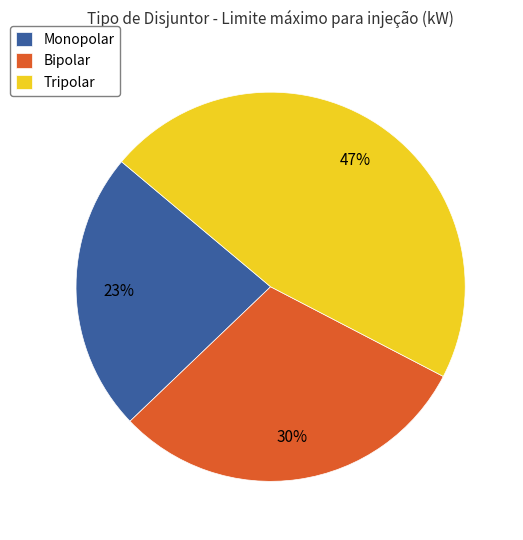

Which category has the smallest portion of the pie?

Monopolar